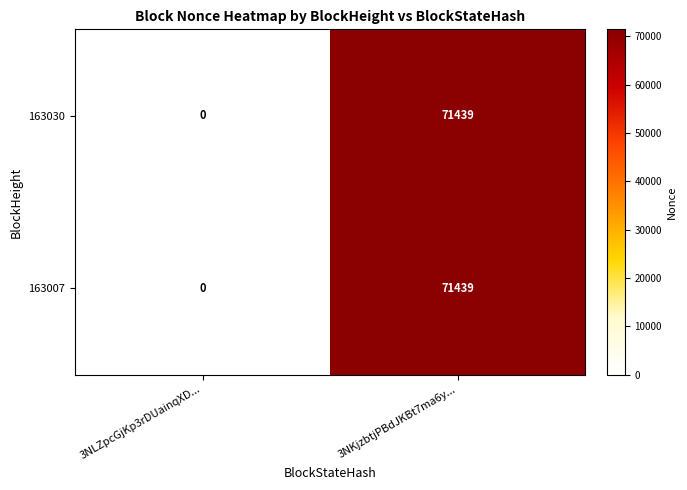

How many values in 163030 are above zero?

1